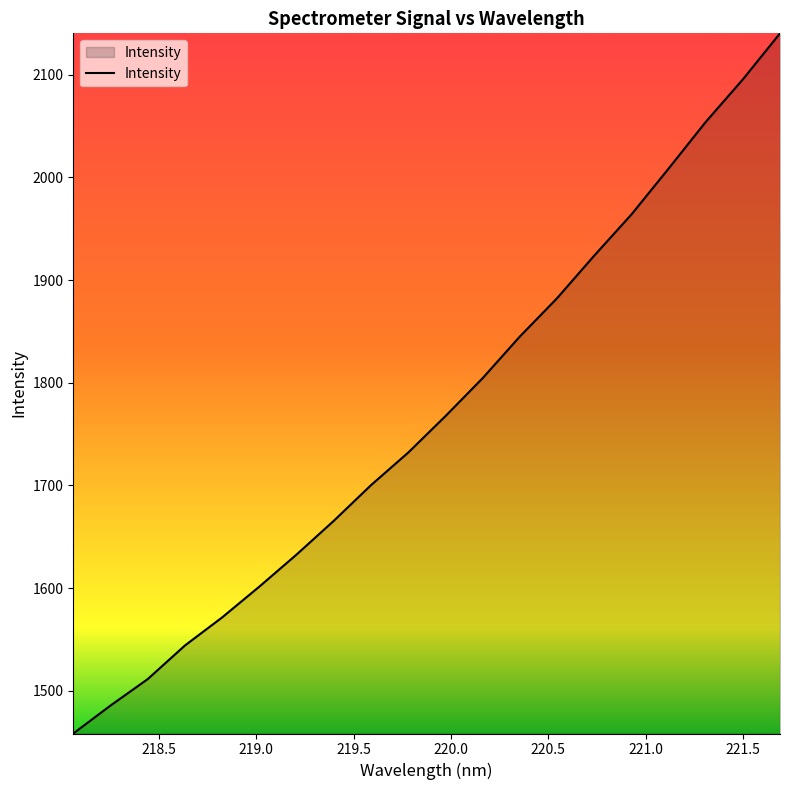

What is the maximum value shown in the chart?

2140.4